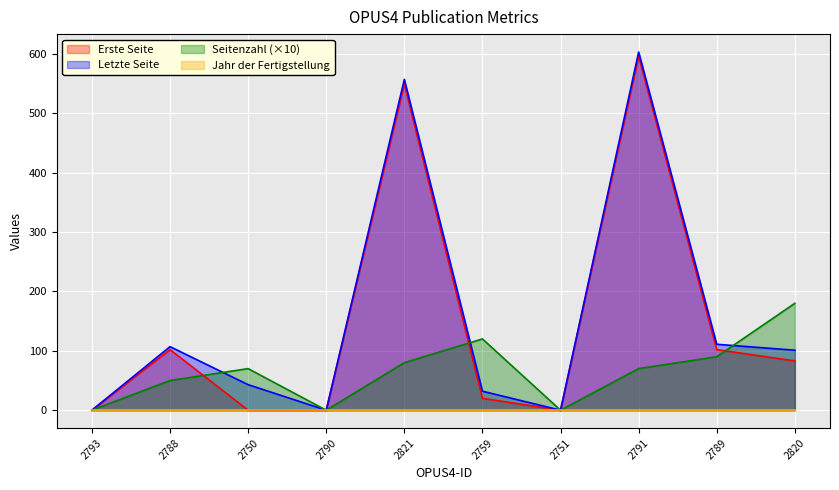

What is the total value across all series at 2821?

1186